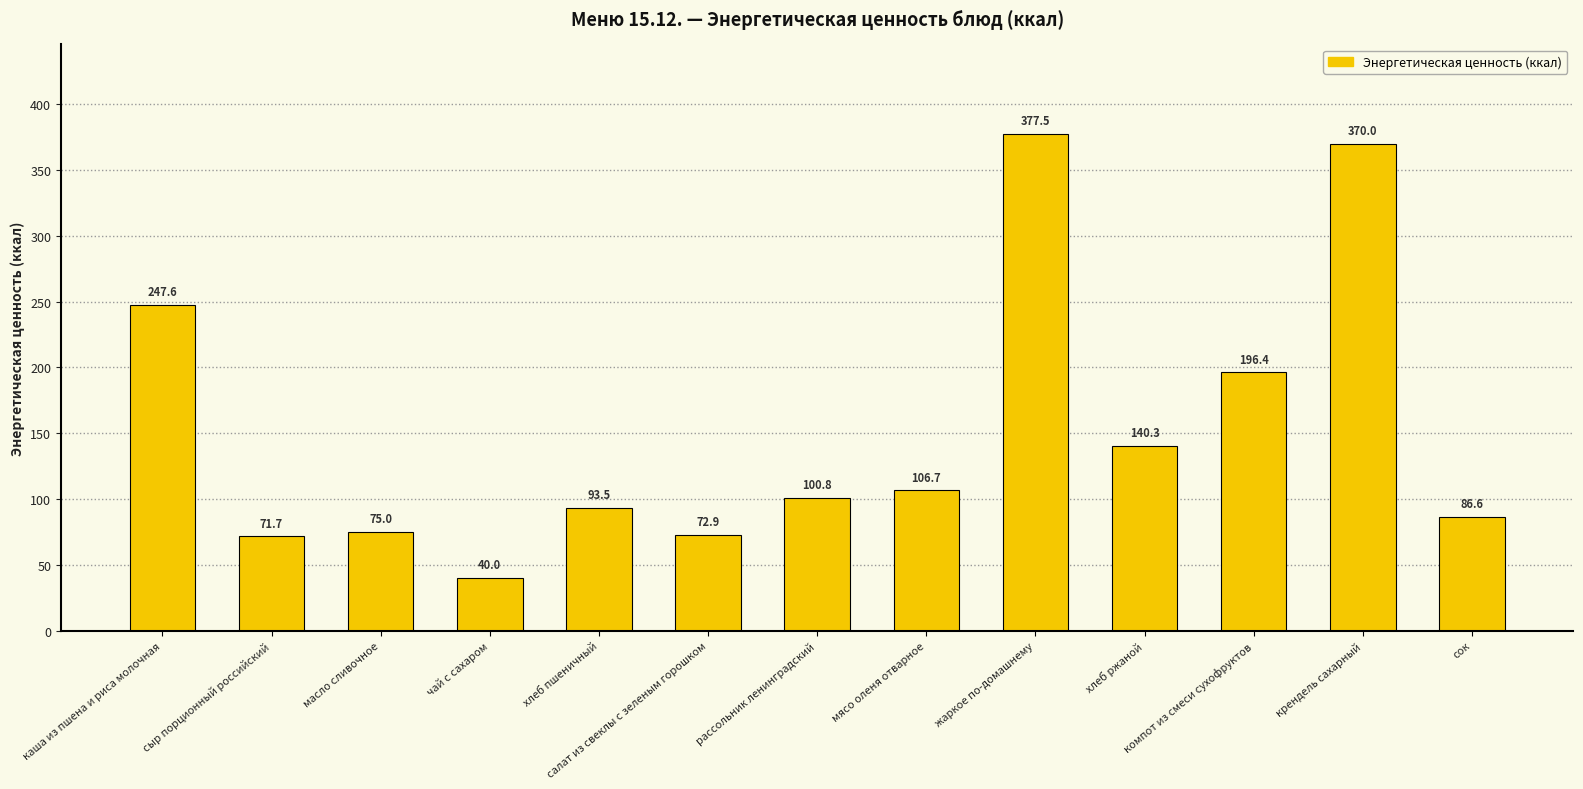

Rank the categories by value from highest to lowest.

жаркое по-домашнему, крендель сахарный, каша из пшена и риса молочная, компот из смеси сухофруктов, хлеб ржаной, мясо оленя отварное, рассольник ленинградский, хлеб пшеничный, сок, масло сливочное, салат из свеклы с зеленым горошком, сыр порционный российский, чай с сахаром